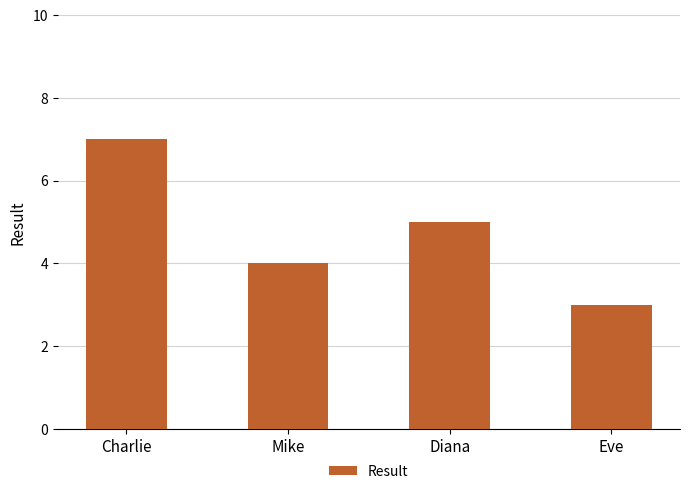

Are the bars grouped side by side (vs. stacked)?

No